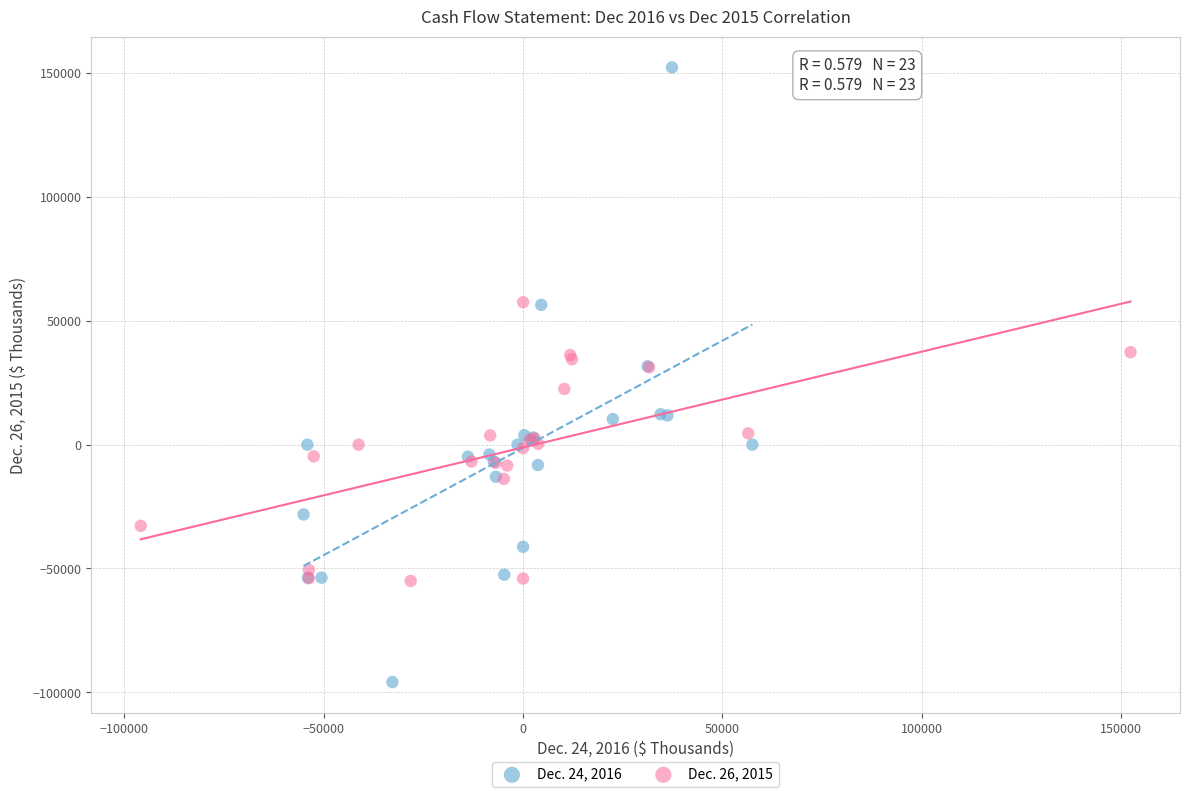

Which series contains the highest Y value?

Dec. 24, 2016